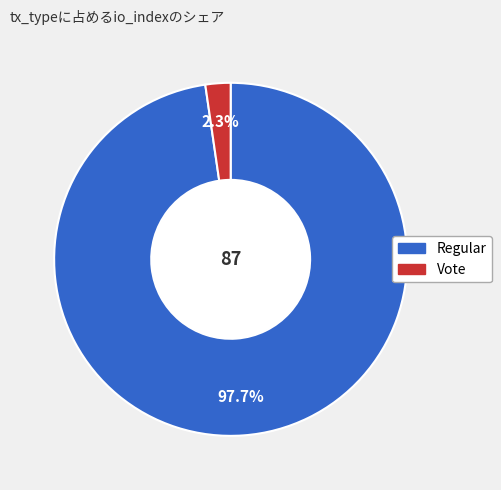

To the nearest percent, what is the combined percentage of Vote and Regular?

100%